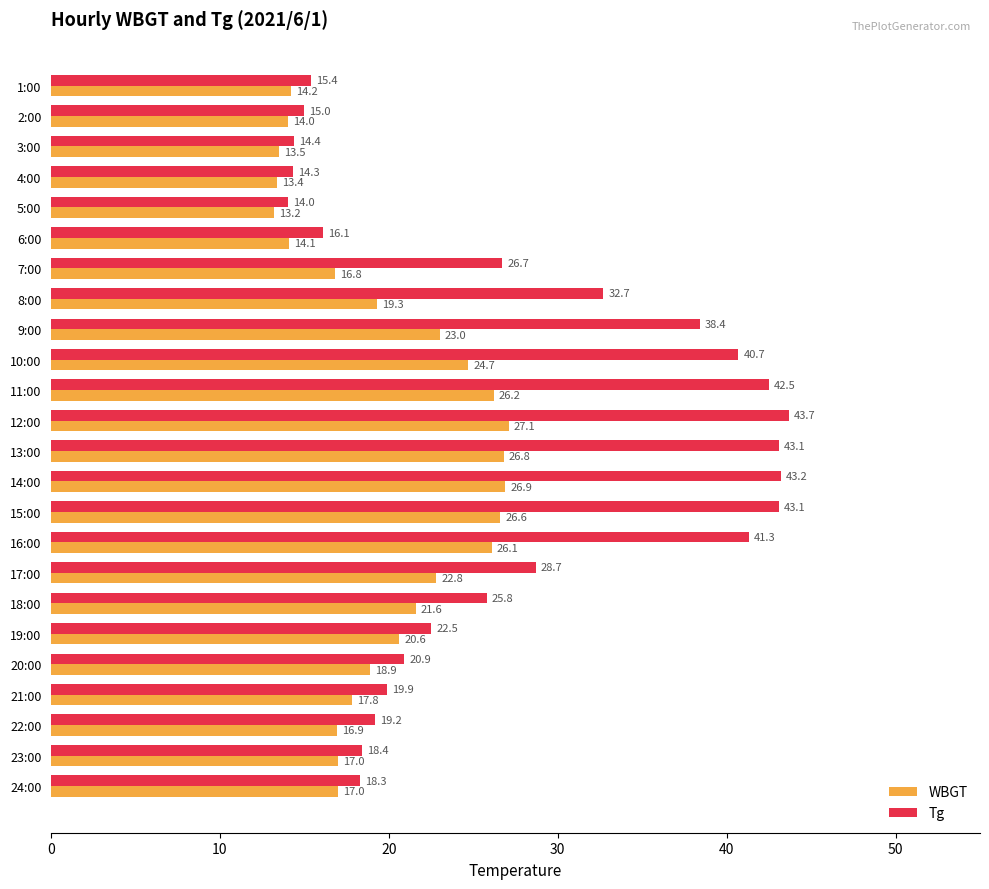

What is the difference between the WBGT values at 6:00 and 9:00?

8.9